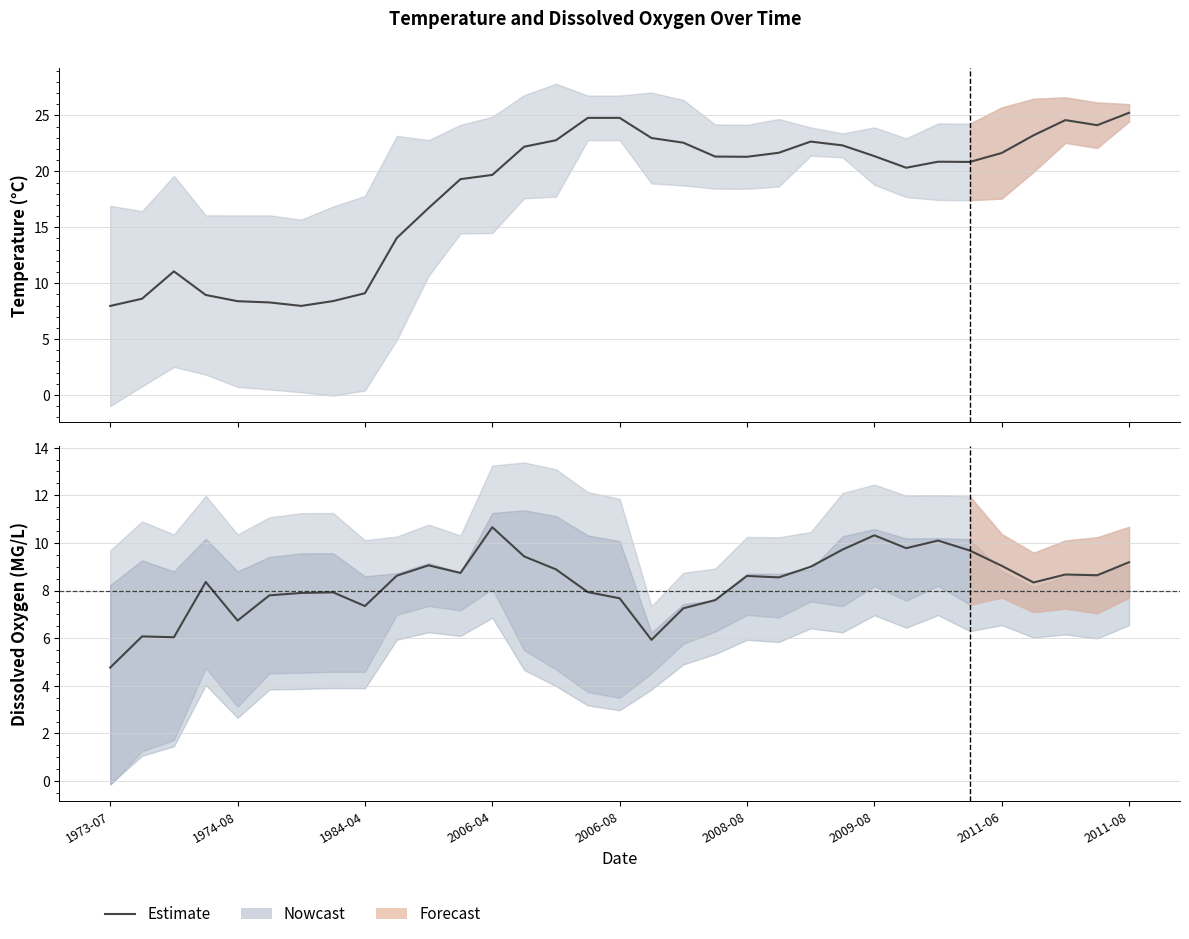

What is the difference between the values at 2011-08 and 15?

0.6